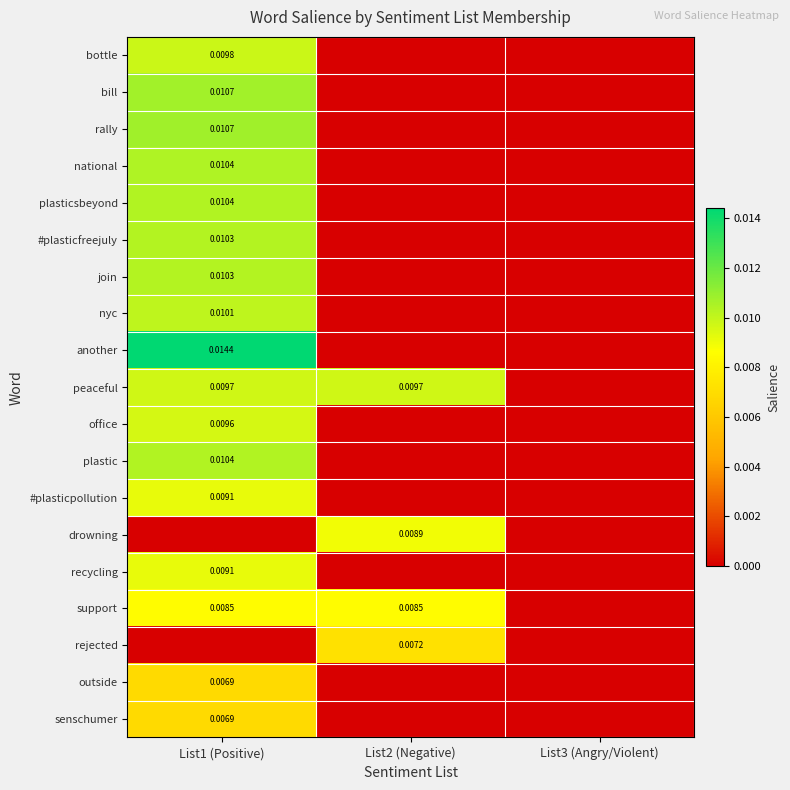

Count the number of data series in this chart.

19